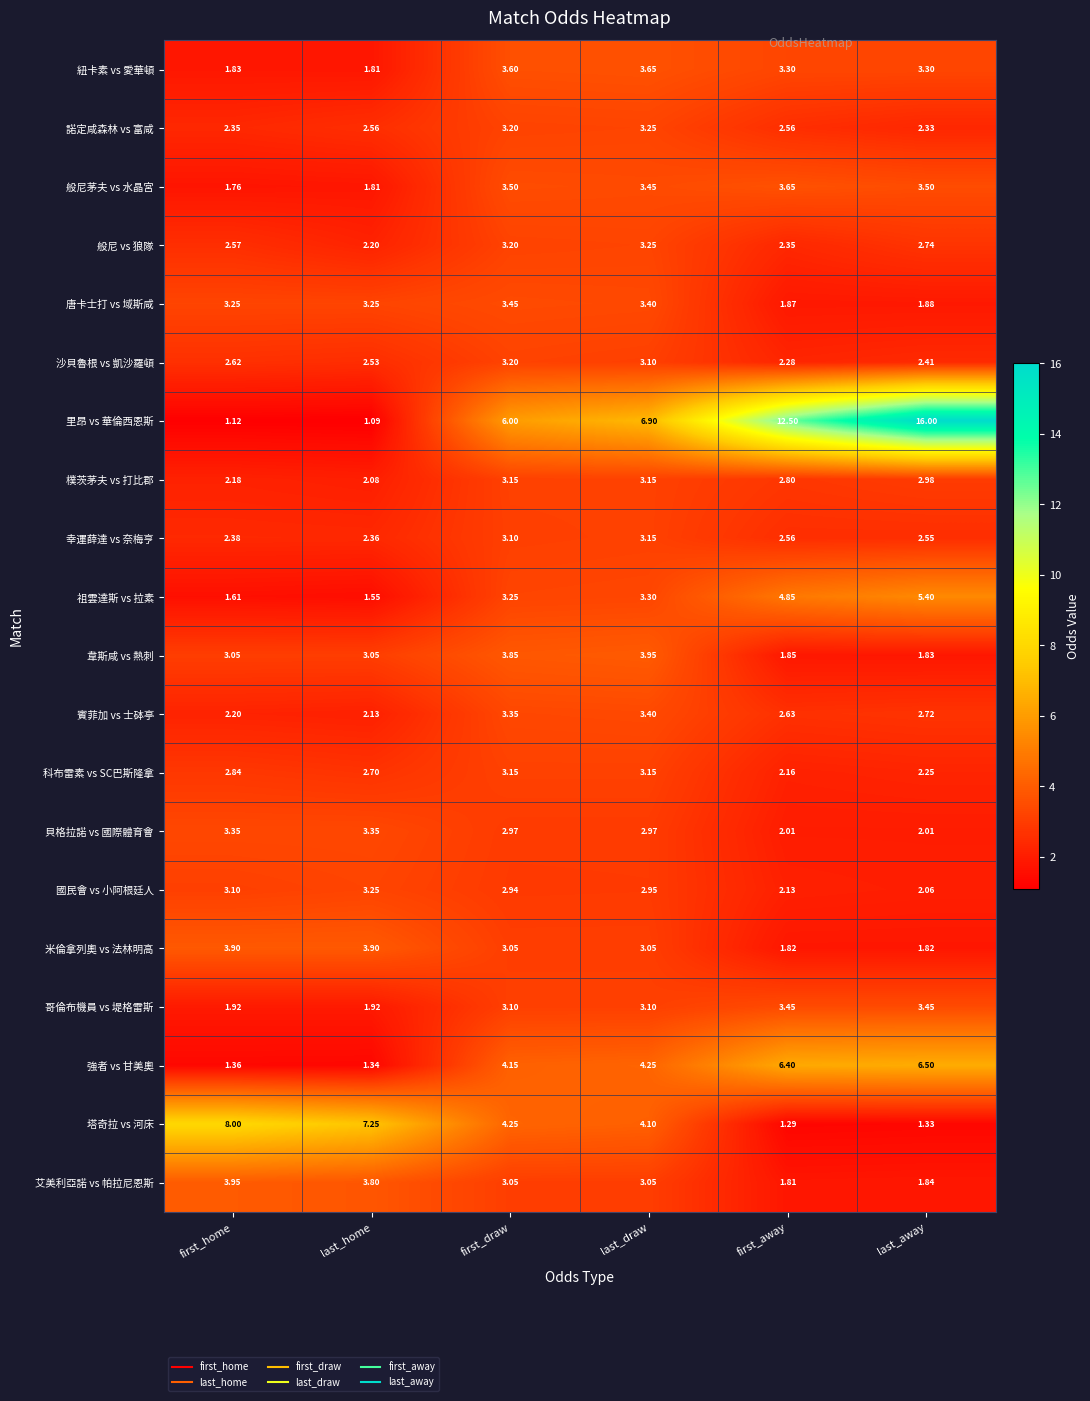

At how many categories does at least one series exceed 1?

6